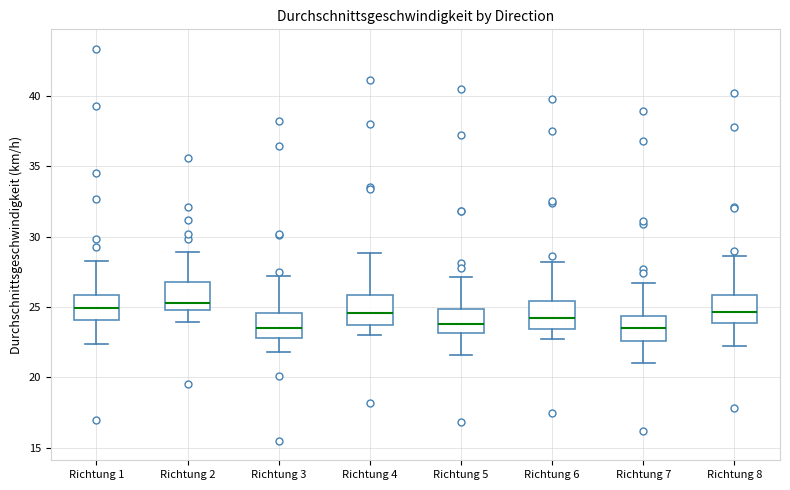

Reading left to right, transcribe this box plot: for each box, give where its median line is, the range the box spans, and where its two whiskers end, as read against the y-axis. The values are not printed on the chart, so give them approximately, as read against the axis.

Richtung 1: median 25.0, box 24.0 to 26.0, whiskers 22.5 to 28.0
Richtung 2: median 25.5, box 25.0 to 27.0, whiskers 24.0 to 29.0
Richtung 3: median 23.5, box 23.0 to 24.5, whiskers 22.0 to 27.0
Richtung 4: median 24.5, box 24.0 to 26.0, whiskers 23.0 to 29.0
Richtung 5: median 24.0, box 23.0 to 25.0, whiskers 21.5 to 27.0
Richtung 6: median 24.0, box 23.5 to 25.5, whiskers 22.5 to 28.0
Richtung 7: median 23.5, box 22.5 to 24.5, whiskers 21.0 to 26.5
Richtung 8: median 24.5, box 24.0 to 26.0, whiskers 22.0 to 28.5